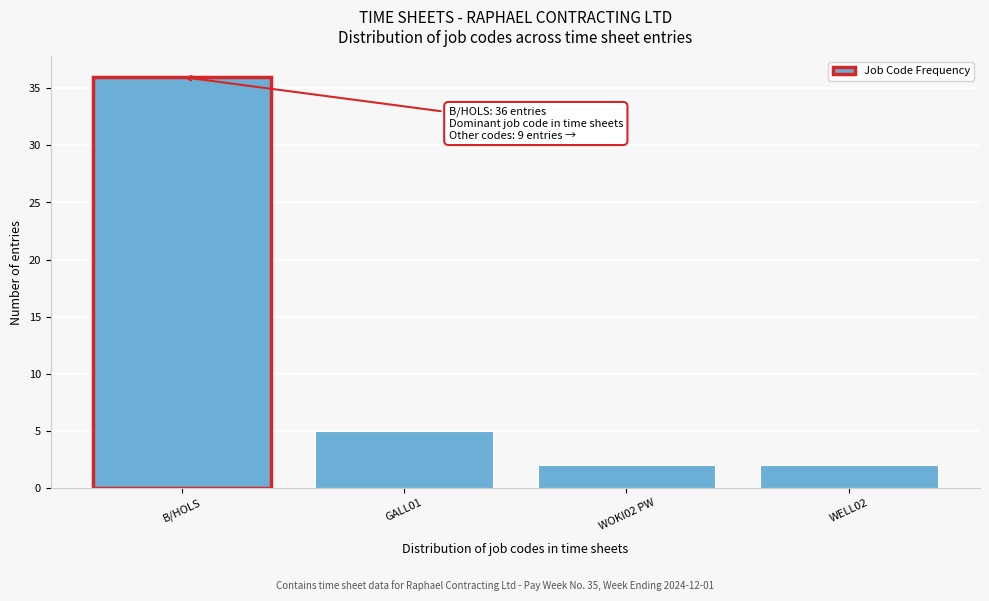

Reading left to right, extract all data points from this chart.

36	5	2	2